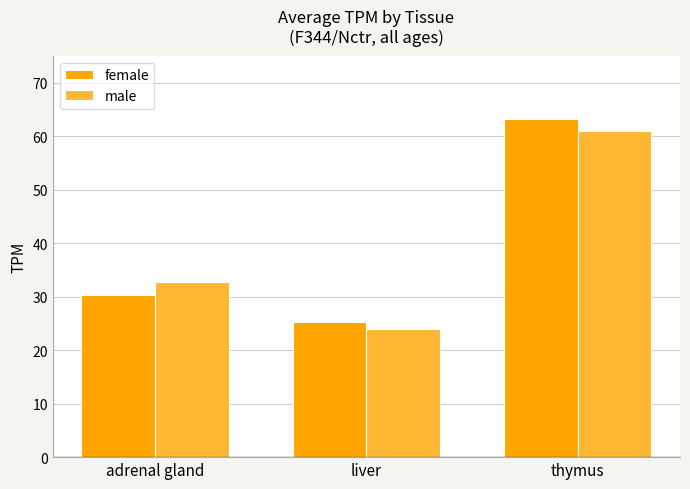

True or false: female has a value of 25.2 at liver.

True